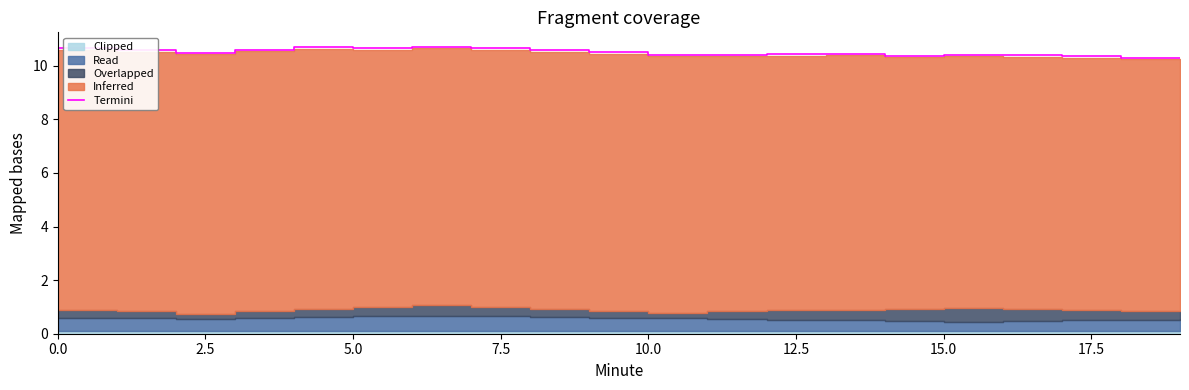

The Termini series shows 5.2 at 10.0. True or false?

False